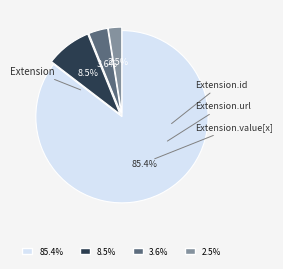

Is there a majority slice in this chart?

Yes